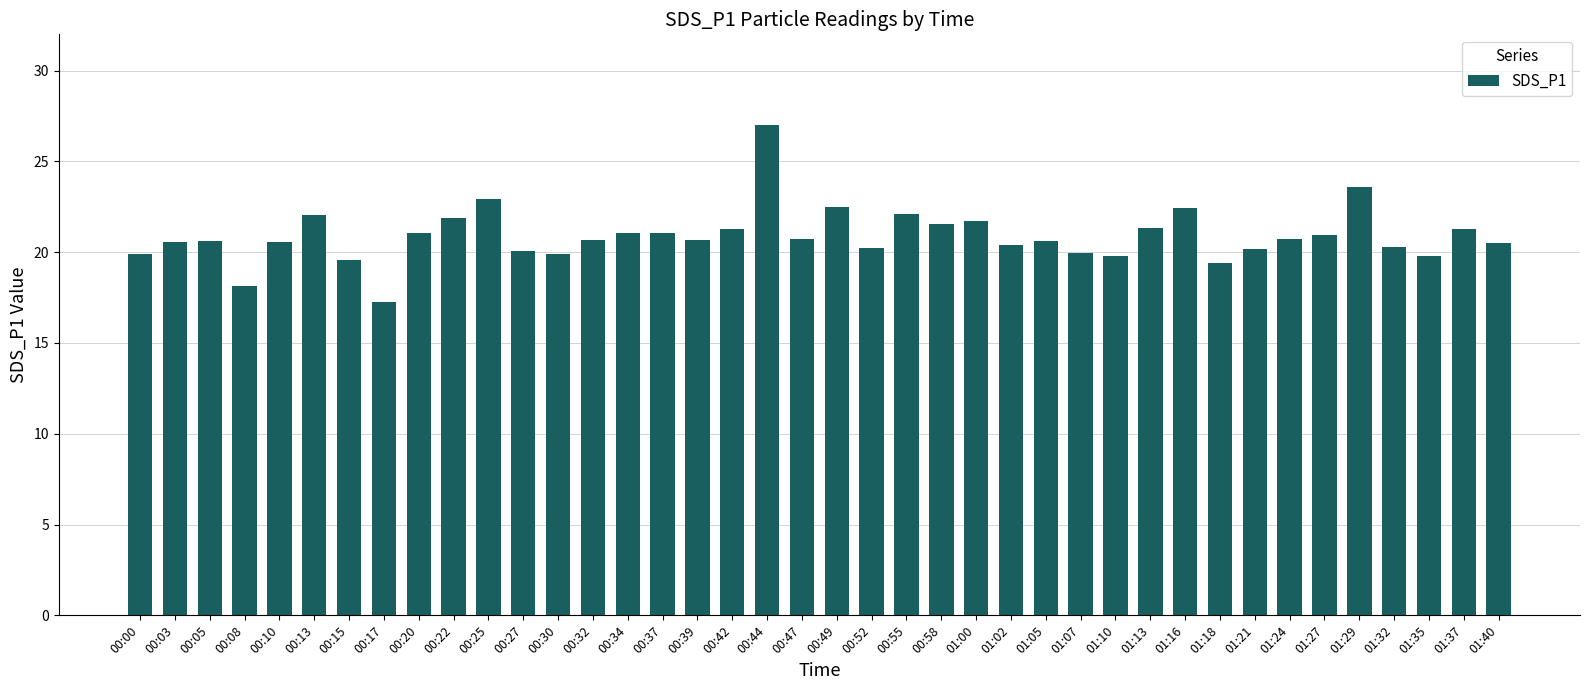

What is the value of the 20th bar from the left?

20.7